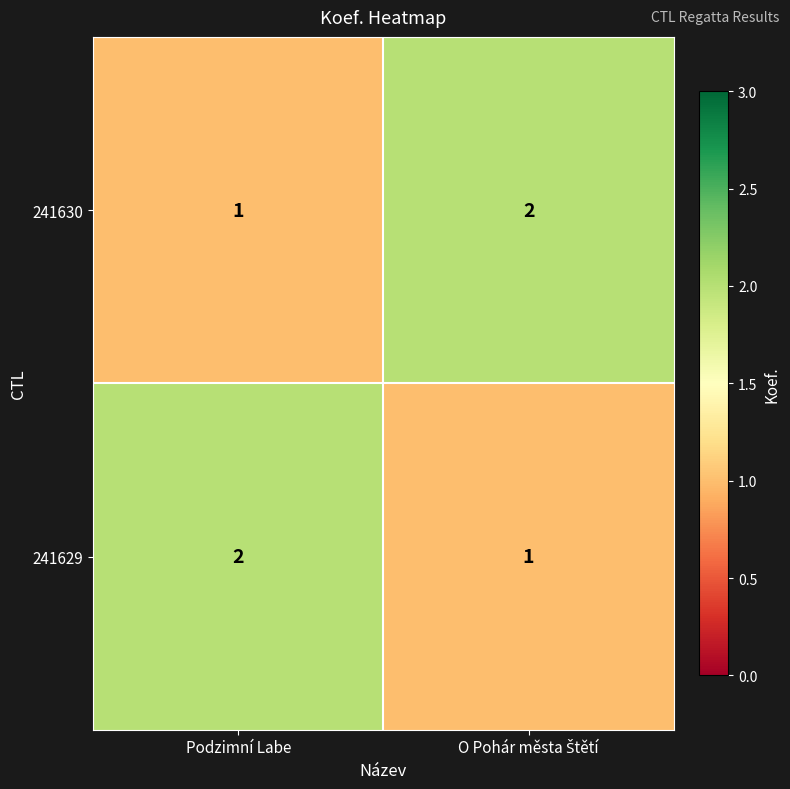

At which label is 241630 closest to 1?

Podzimní Labe